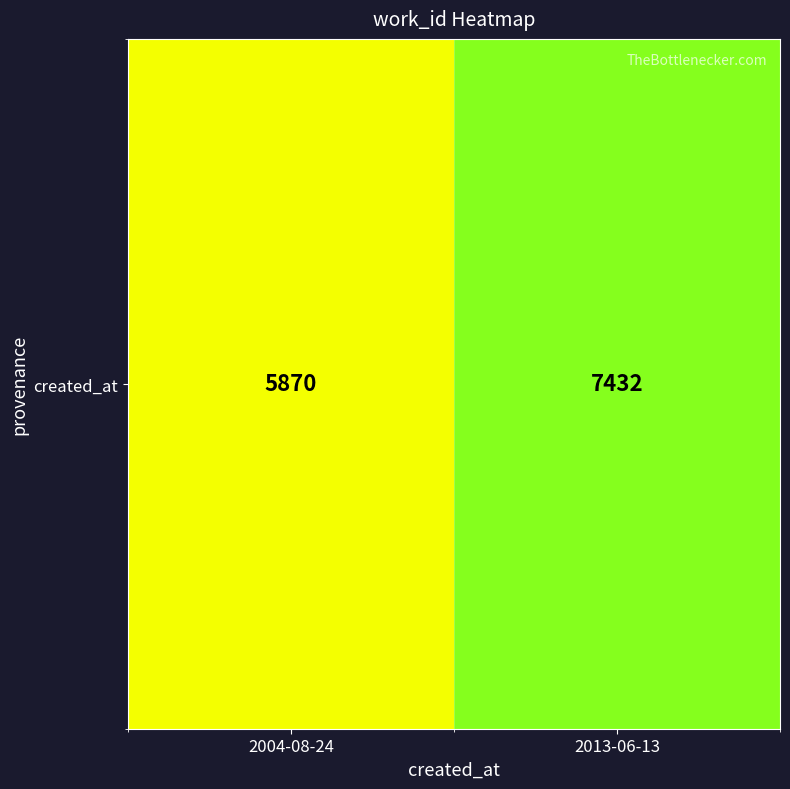

List the labels in order of value, smallest first.

2004-08-24, 2013-06-13